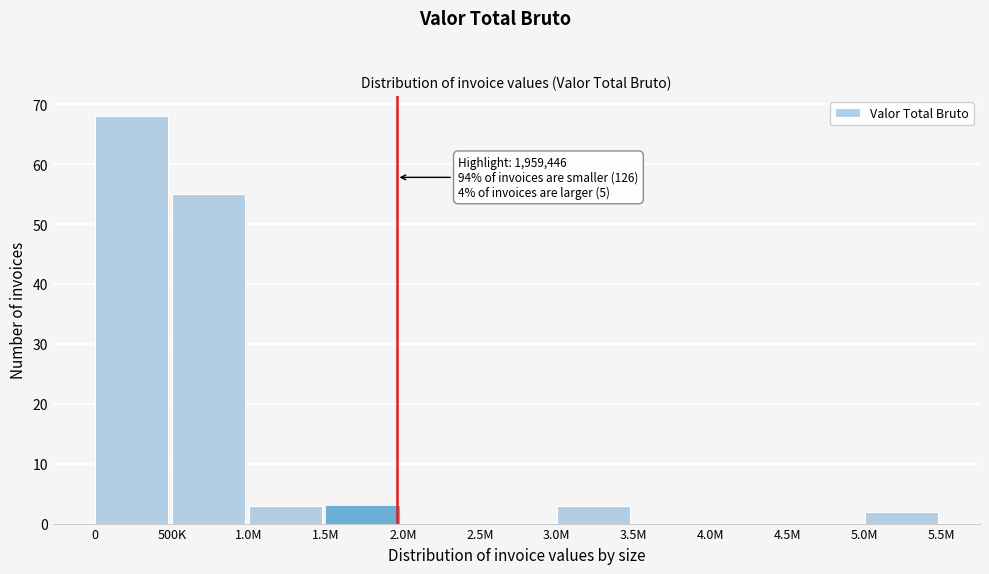

Reading left to right, list all the values displayed in this chart.

0=68	500K=55	1.0M=3	1.5M=3	2.0M=0	2.5M=0	3.0M=3	3.5M=0	4.0M=0	4.5M=0	5.0M=2